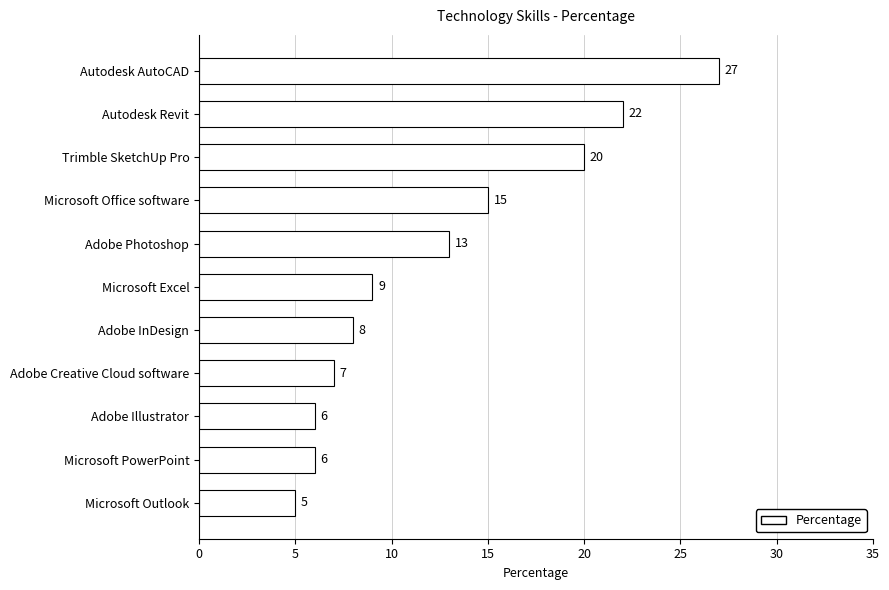

Does the chart contain any negative values?

No